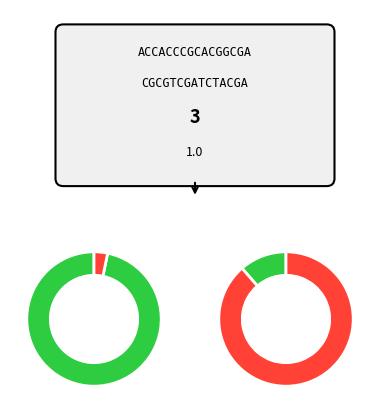

To the nearest percent, what portion does 0 represent?

11%